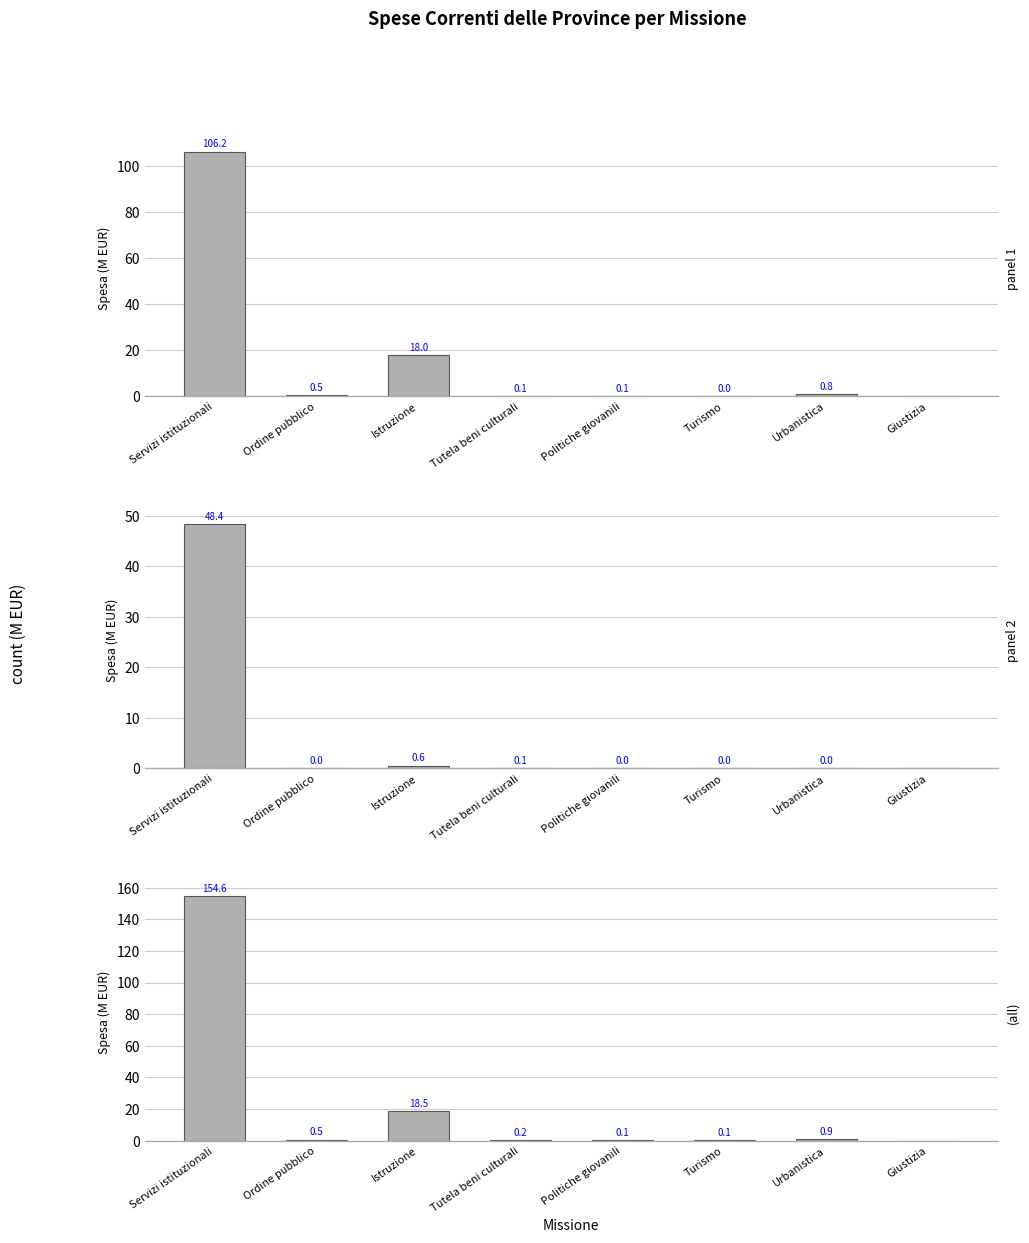

How many groups of bars are there?

8